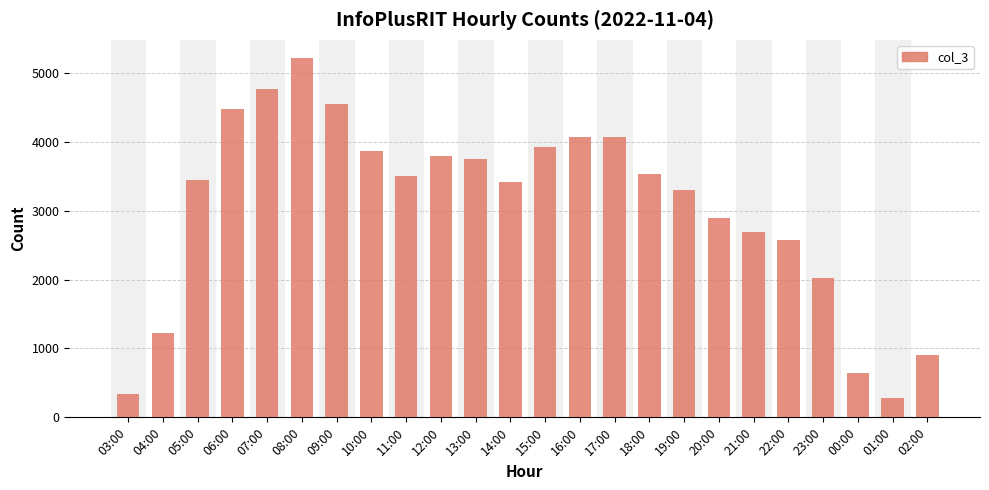

True or false: the data shows 4760 at 07:00.

True